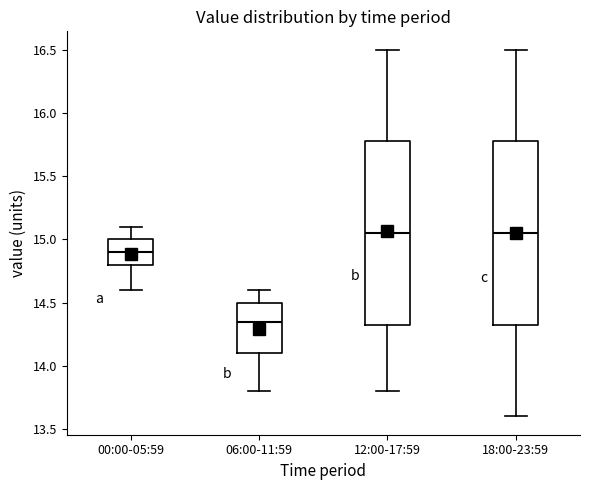

Where is the upper edge of the box for 06:00-11:59 on the y-axis? The values are not printed on the chart, so give them approximately, as read against the axis.

14.50